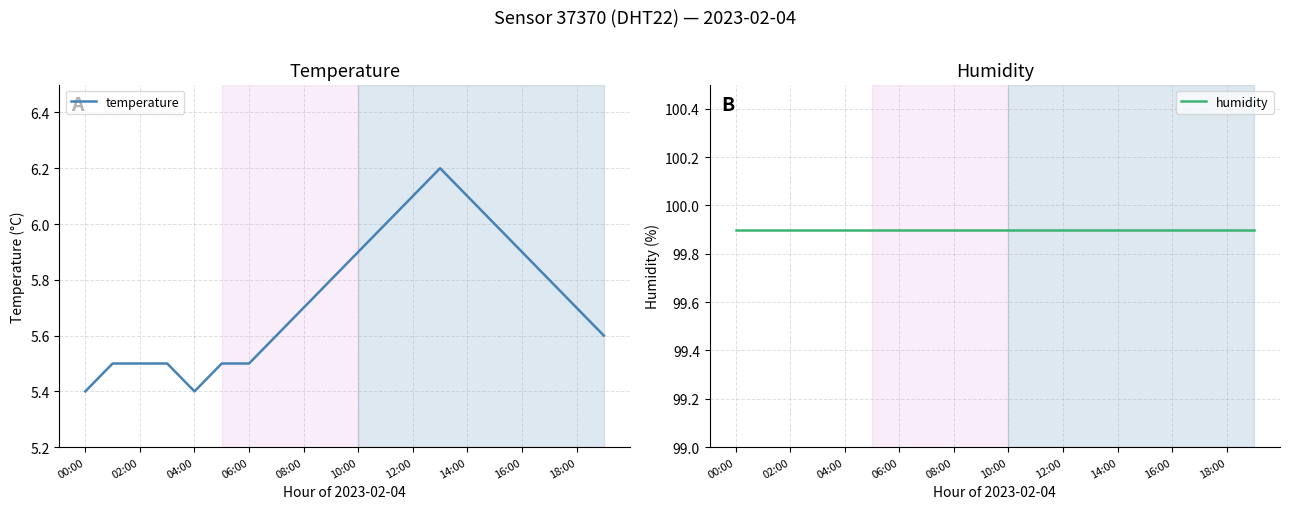

The value of temperature at 11 is 6.0. True or false?

True